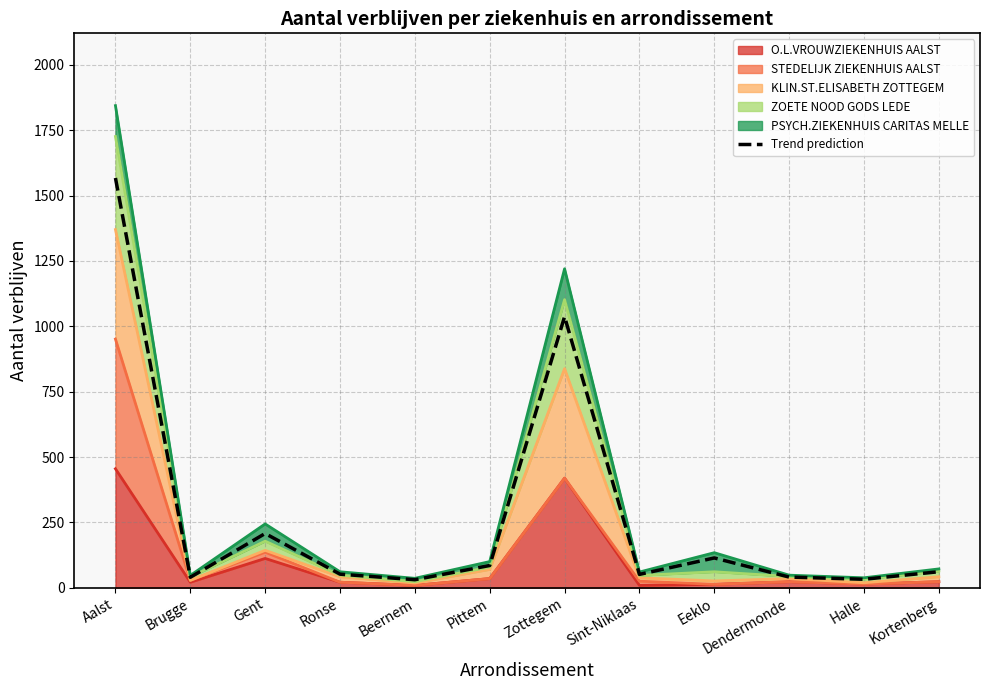

True or false: the data shows 113.9 at Eeklo.

True